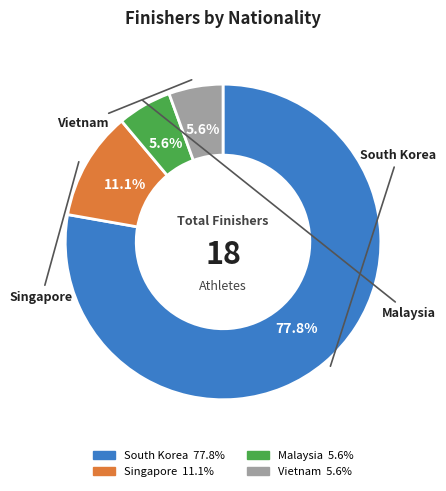

What is the ratio of the value at South Korea to the value at Singapore?

7.0